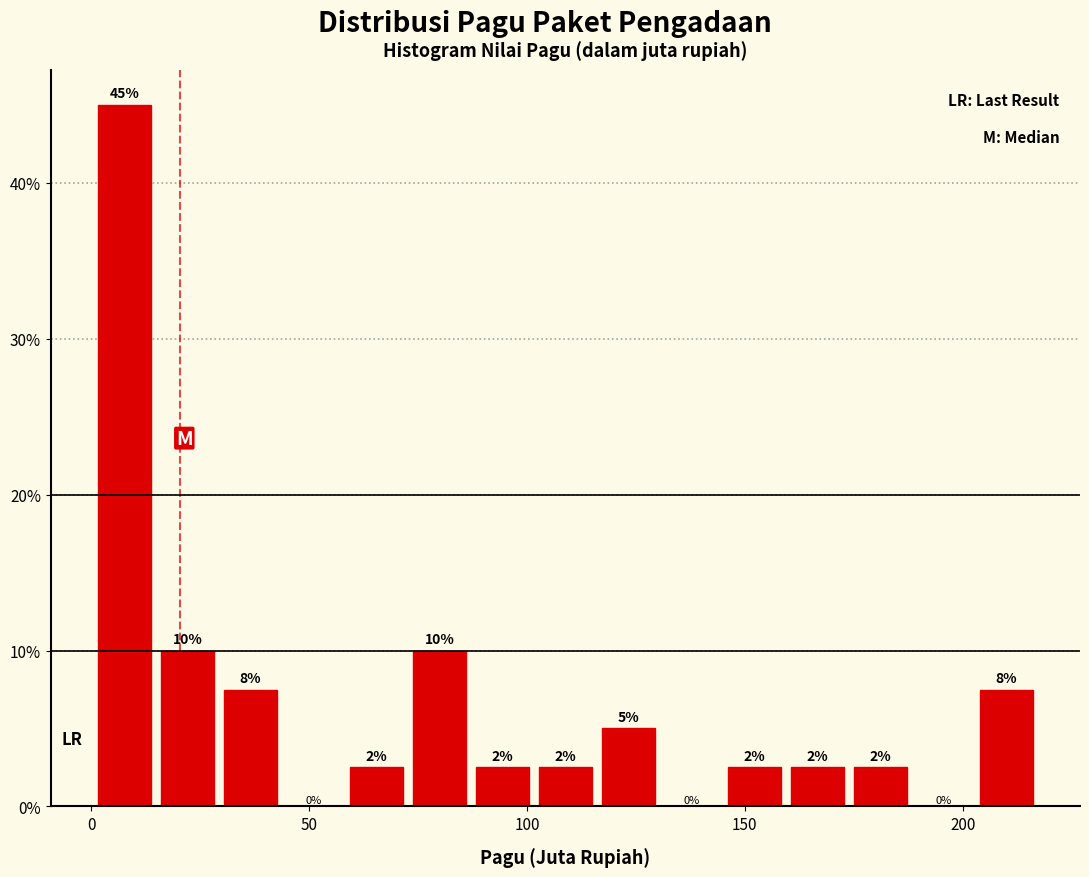

Read against the x-axis, roughly where is the centre of the tallest bar?

10